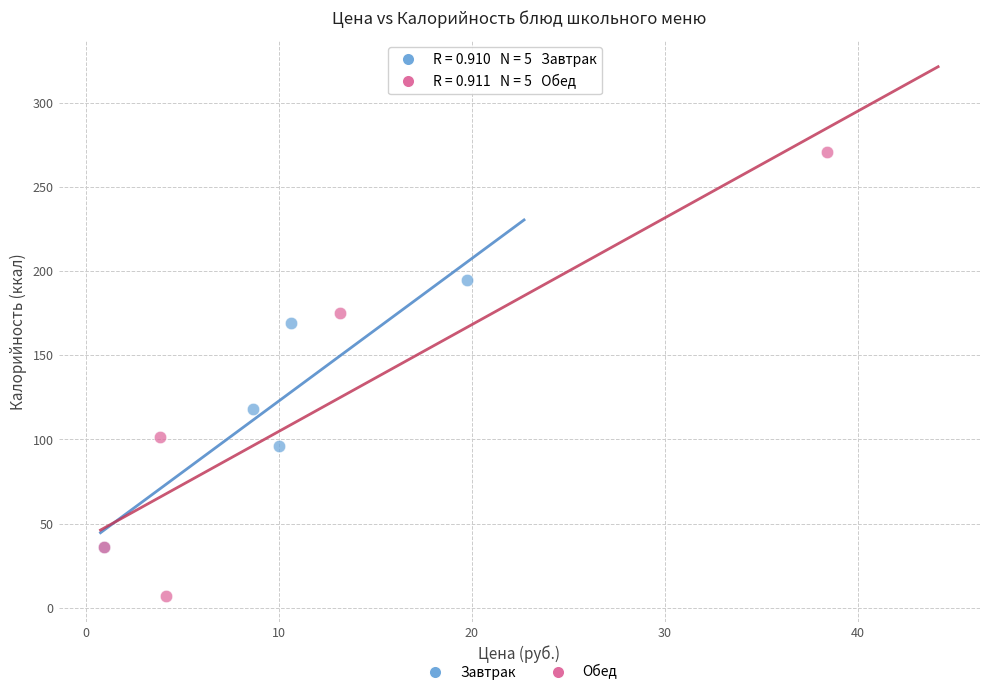

Which series reaches the maximum Y coordinate?

Обед